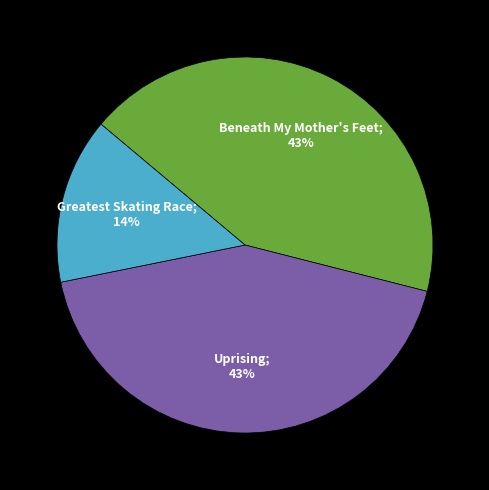

Is there any slice that represents more than half of the pie?

No